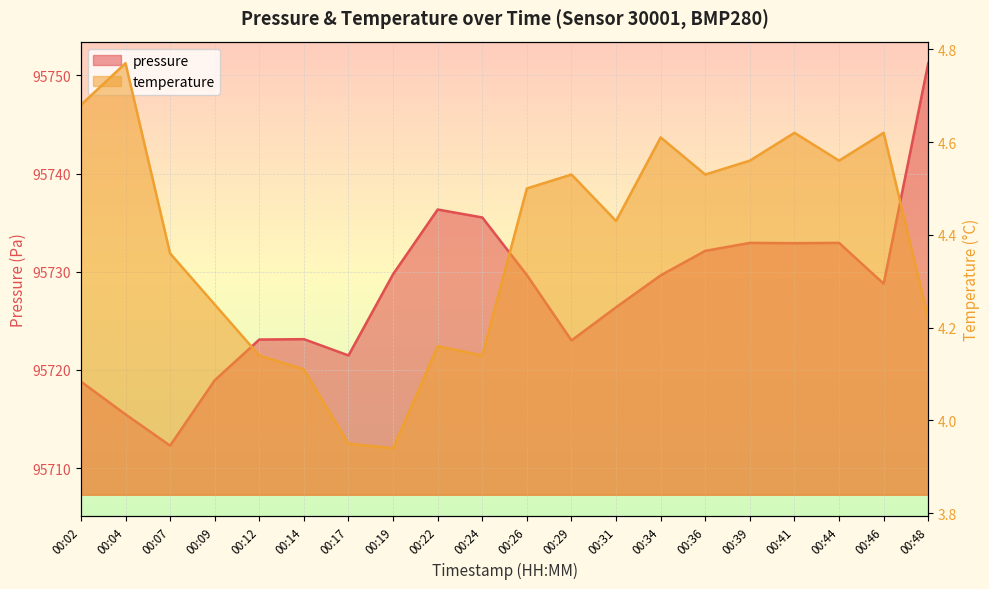

True or false: pressure and temperature cross at least once.

False